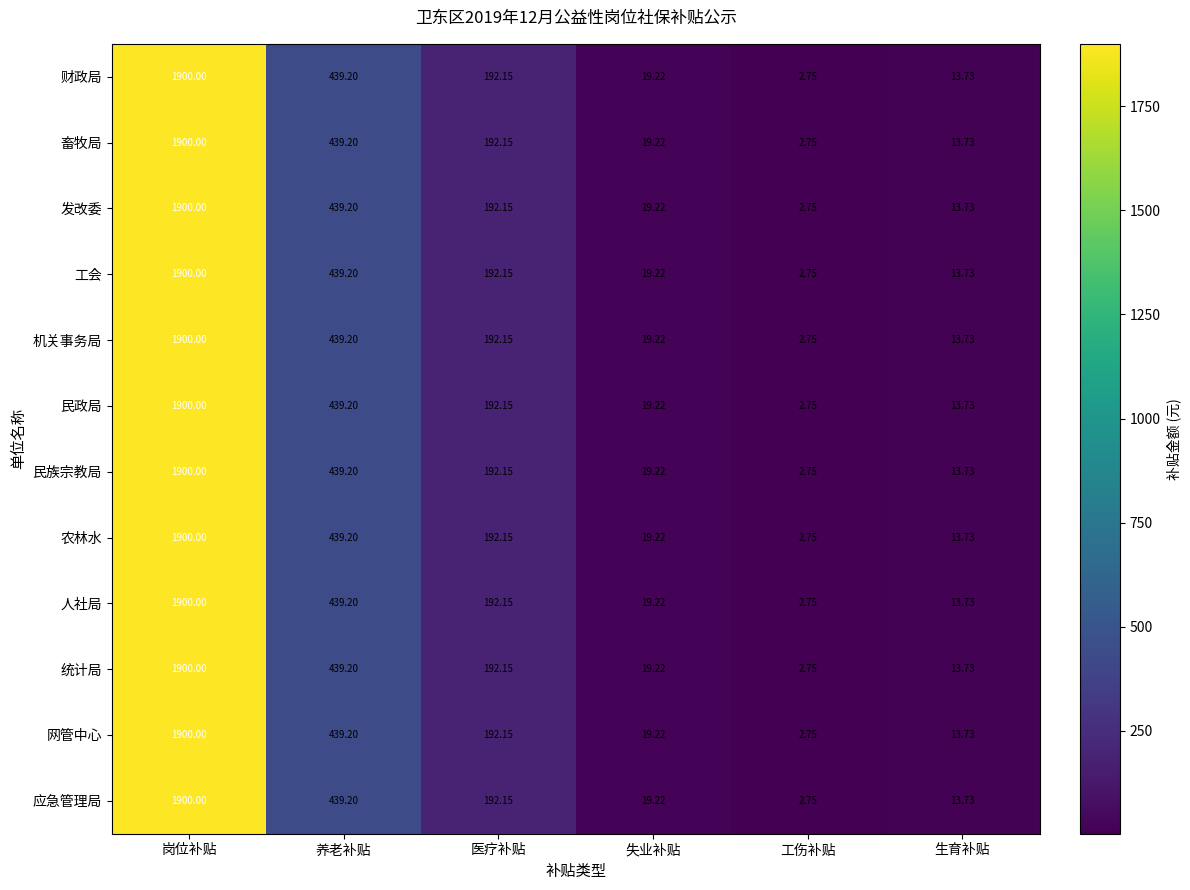

At which label is 工会 closest to 951?

养老补贴